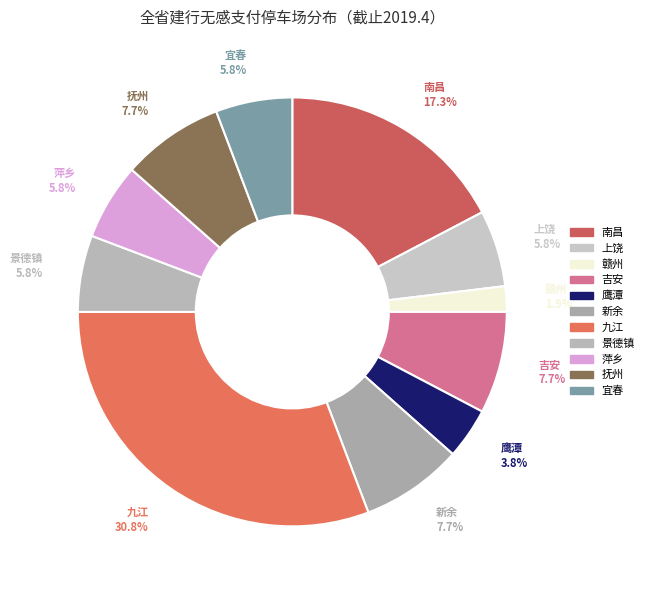

Between 赣州 and 景德镇, which is larger?

景德镇